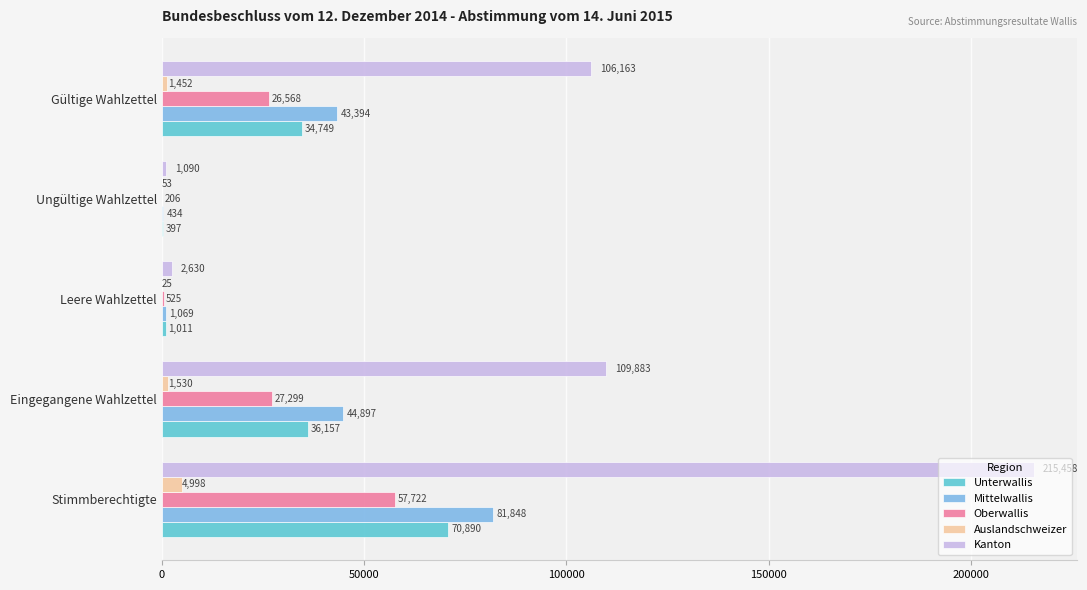

How many series are shown in this chart?

5